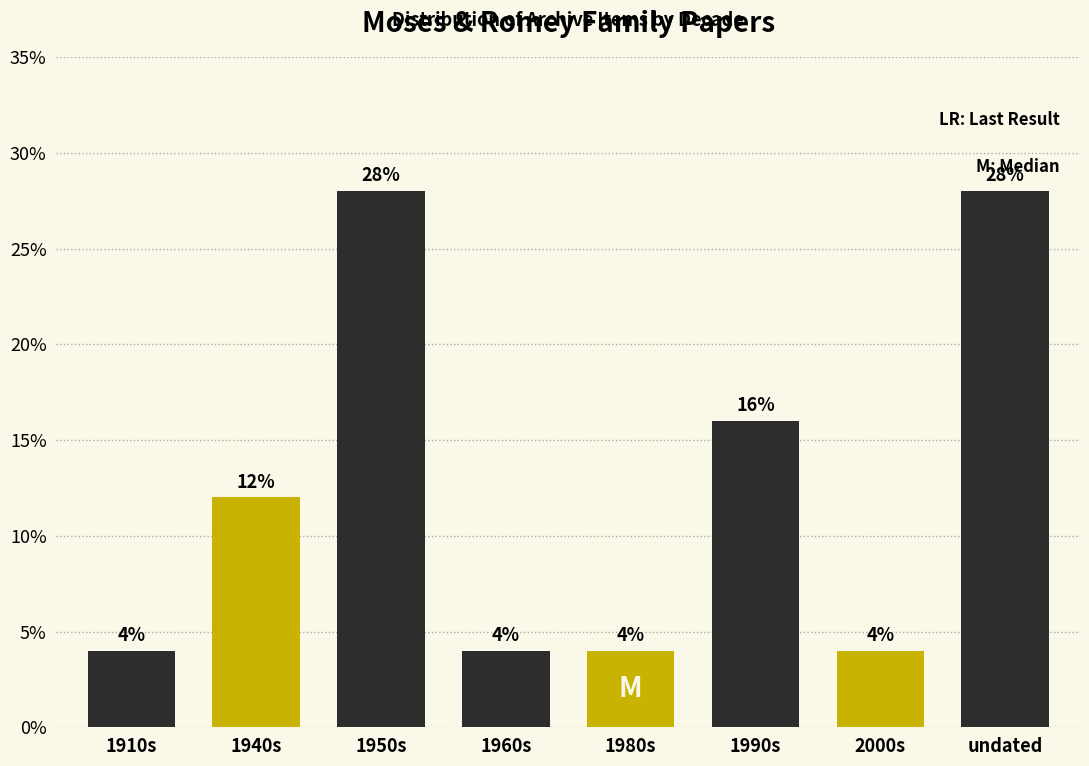

Reading left to right, what are all the values shown in this chart?

4.0	12.0	28.0	4.0	4.0	16.0	4.0	28.0